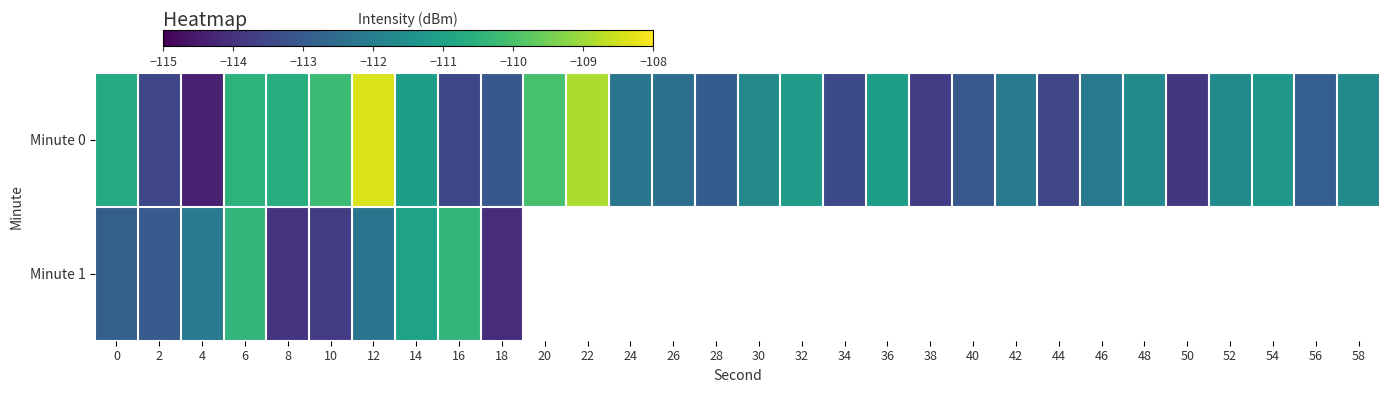

The value of Minute 0 at 26 is -61.2. True or false?

False